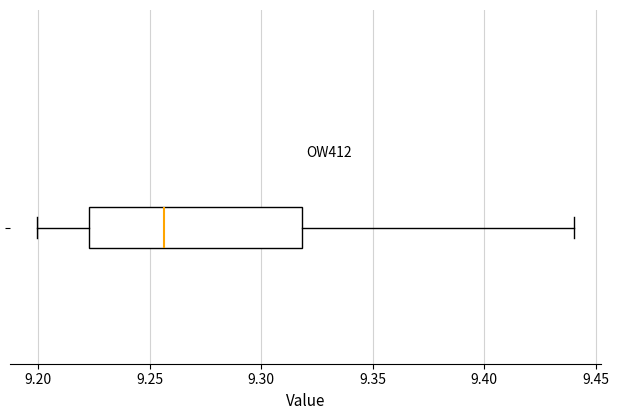

Read this box plot against the x-axis: the position of the median line, the range covered by the box, and the ends of both whiskers. The values are not printed on the chart, so give them approximately, as read against the axis.

median 9.255, box 9.225 to 9.320, whiskers 9.200 to 9.440